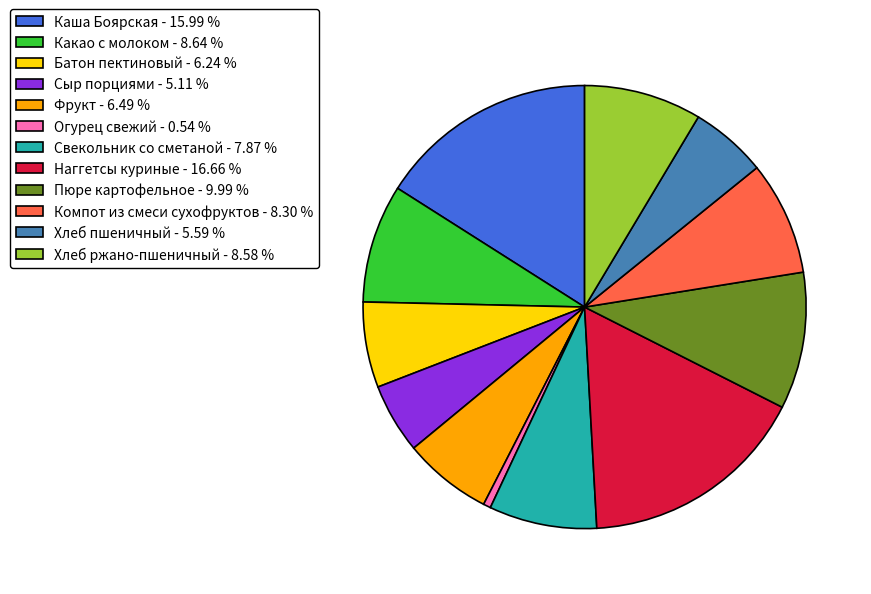

True or false: Наггетсы куриные accounts for 17% of the total.

True